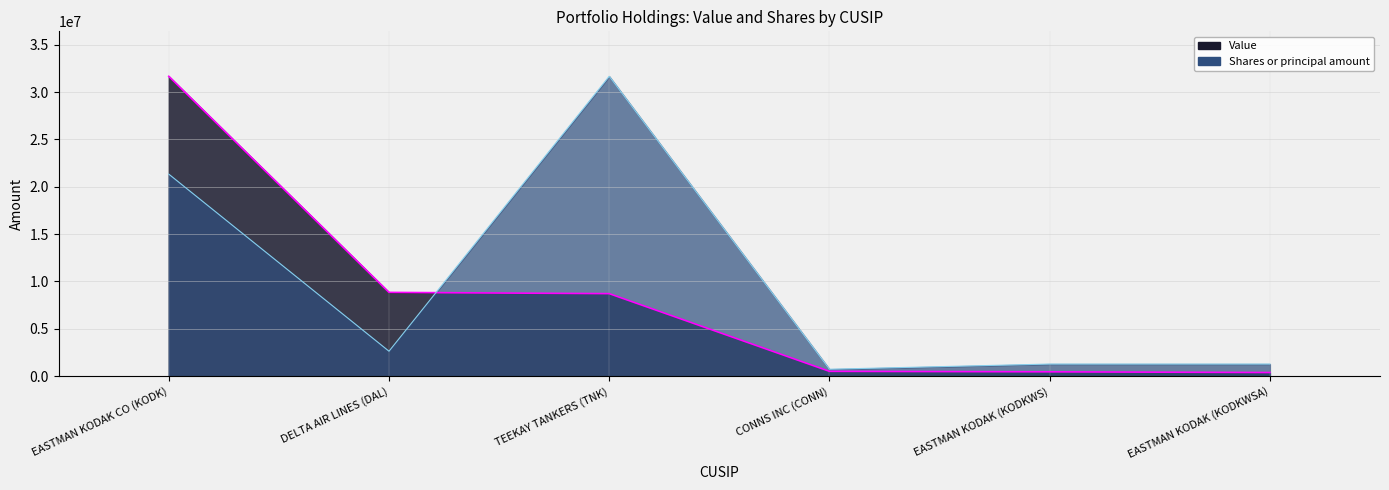

What is the spread (max minus min) of values at TEEKAY TANKERS (TNK)?

22961000.0